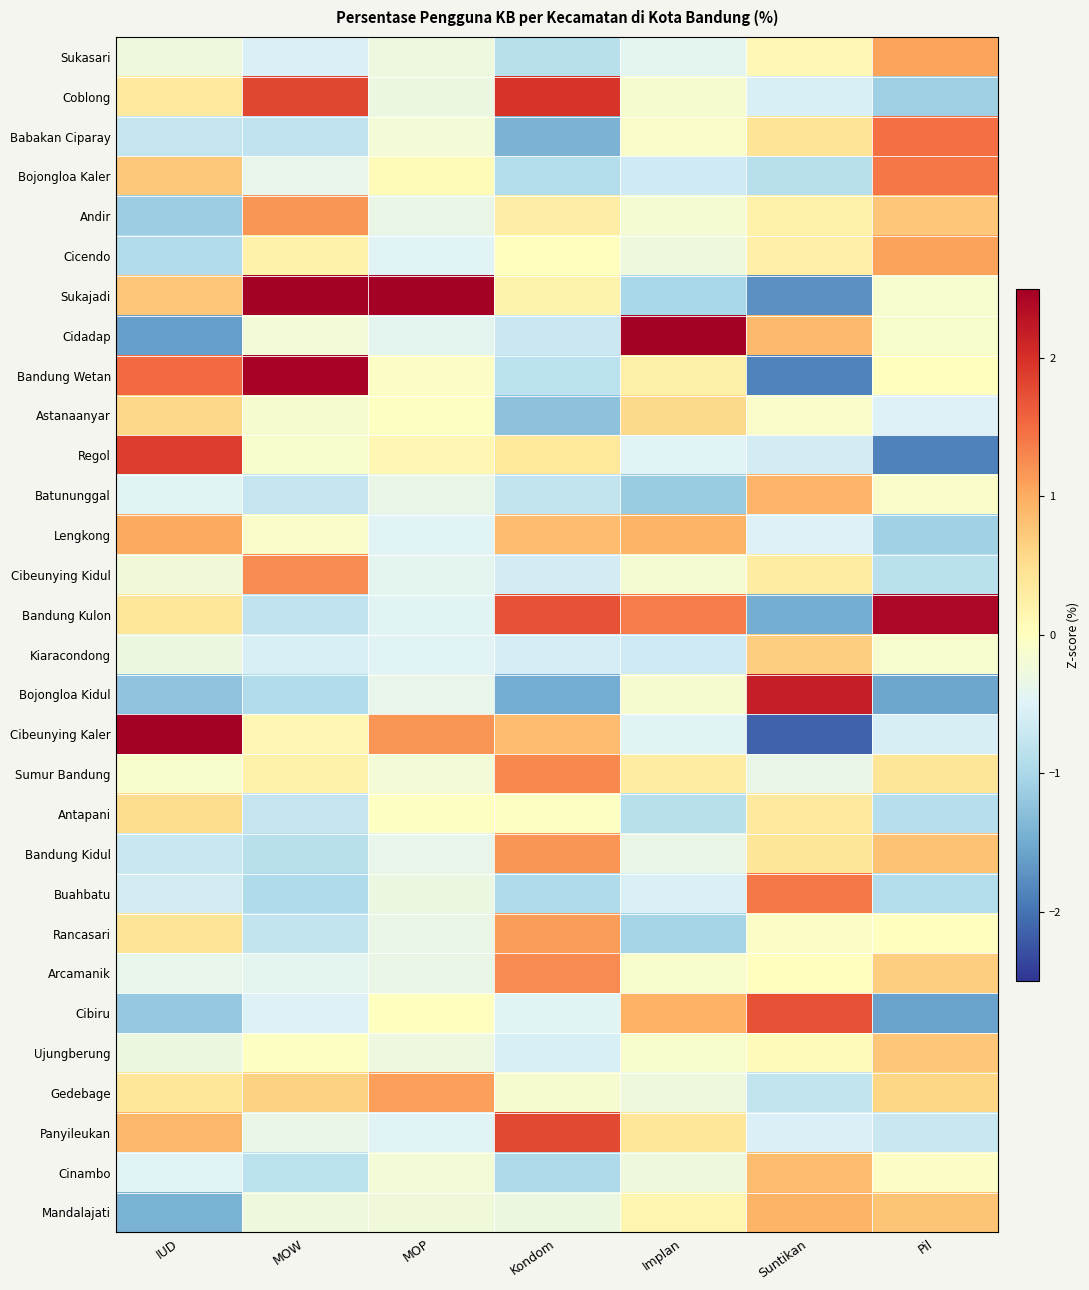

How many categories are shown in the chart?

7